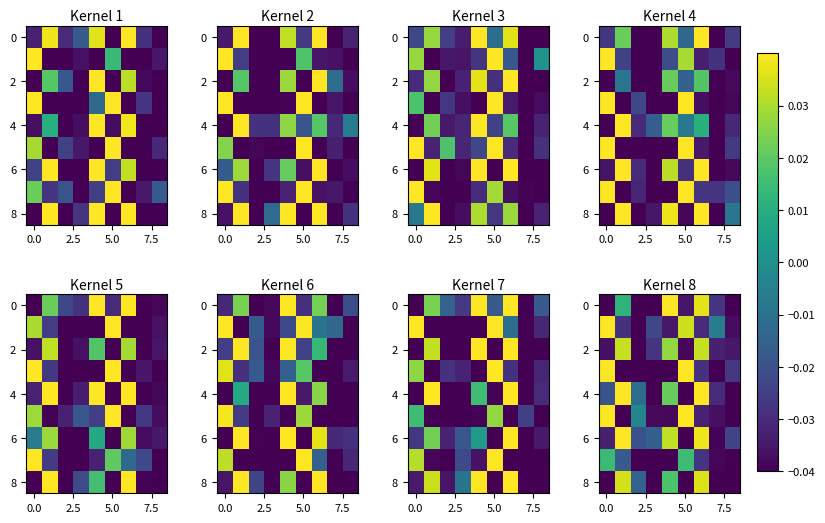

How many positive values does the 2 series have?

3